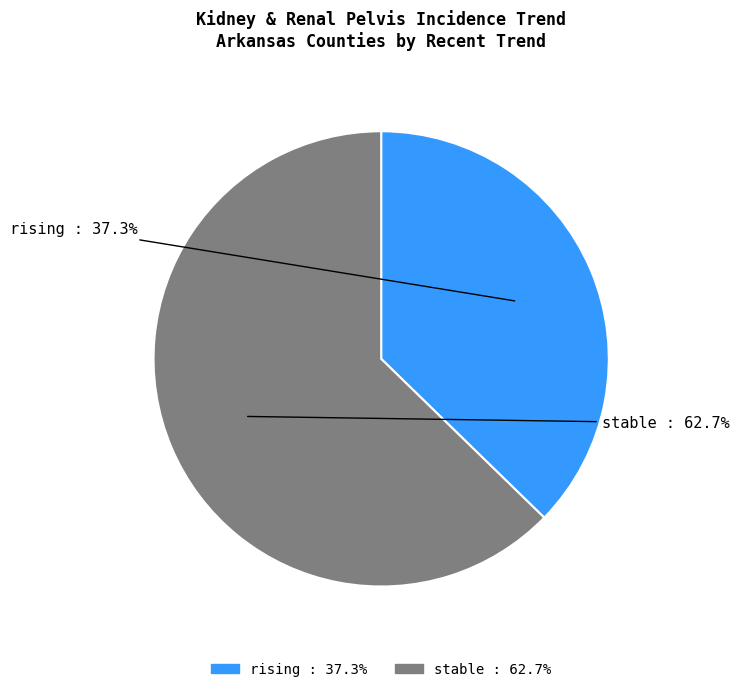

Which slice is the largest?

stable